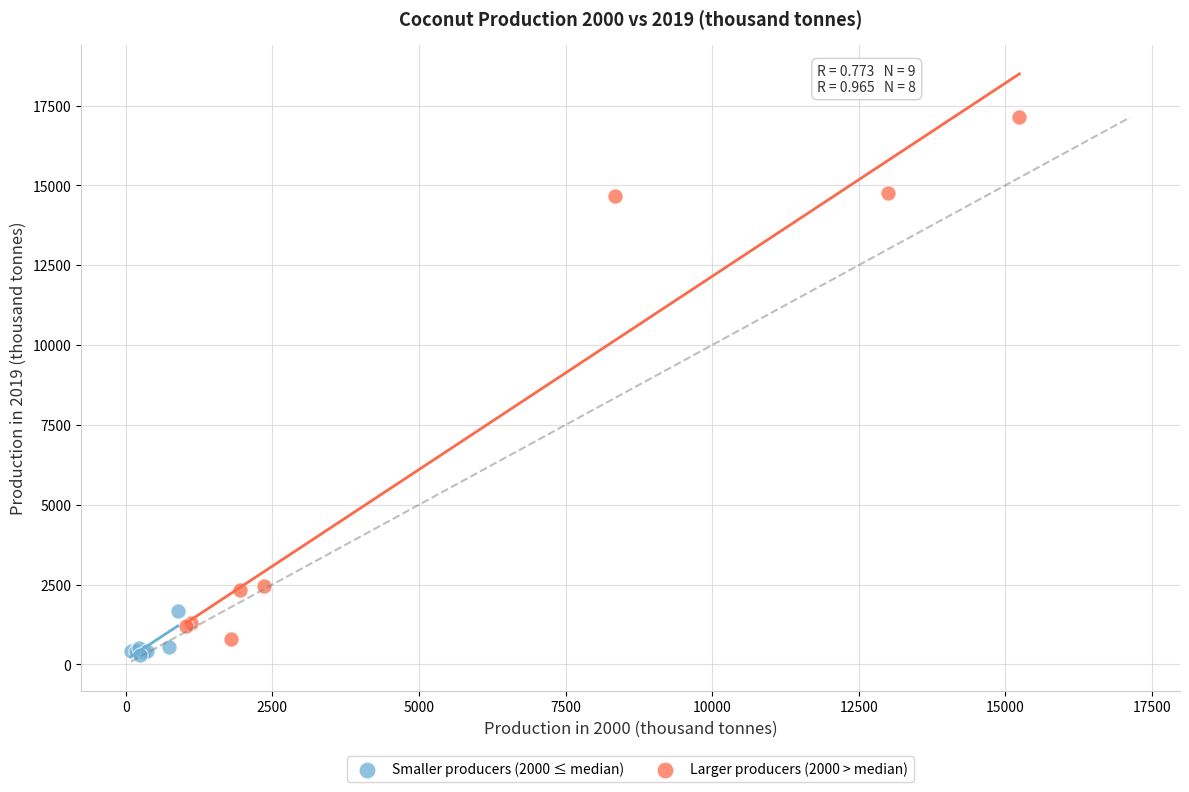

Which series has the largest Y range (max minus min)?

Larger producers (2000 > median)